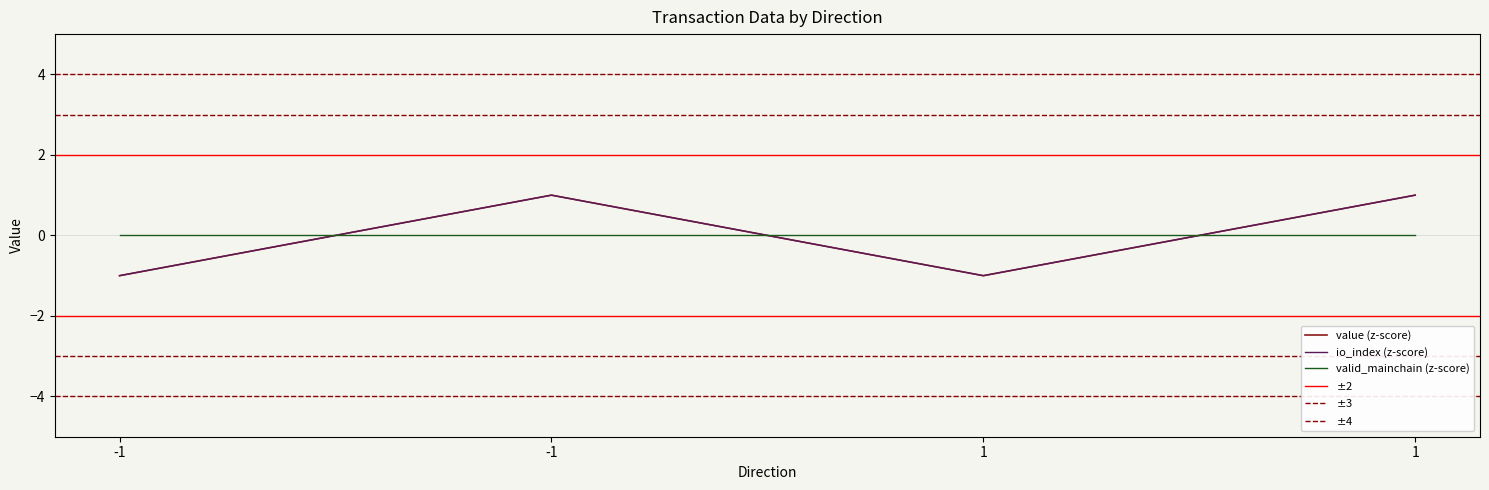

What is the greatest value displayed?

1